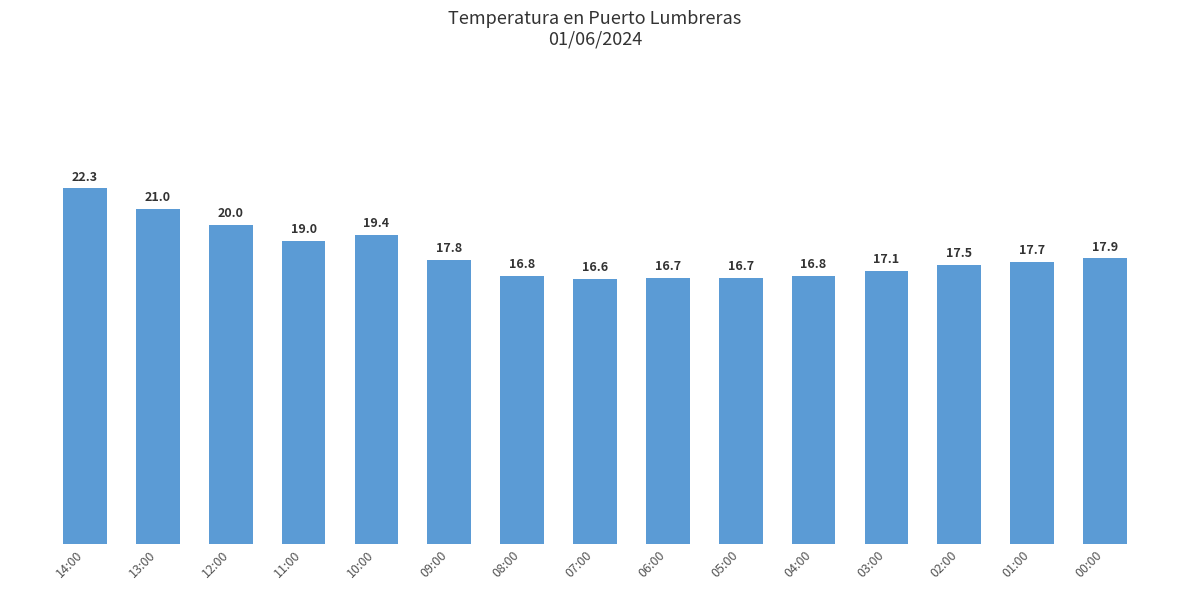

Which has a higher value, 07:00 or 13:00?

13:00